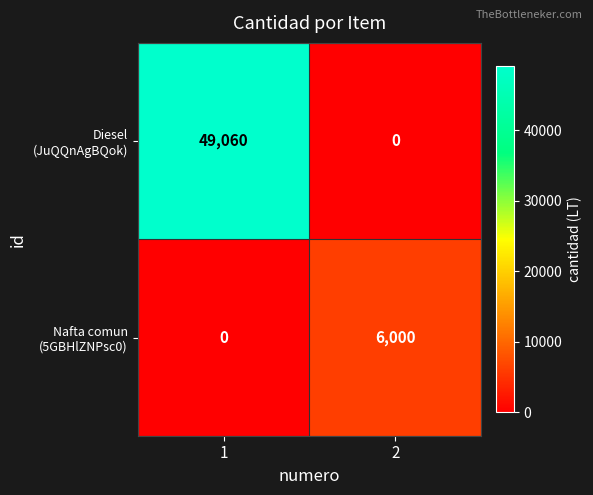

What is the total value across all series at 2?

6000